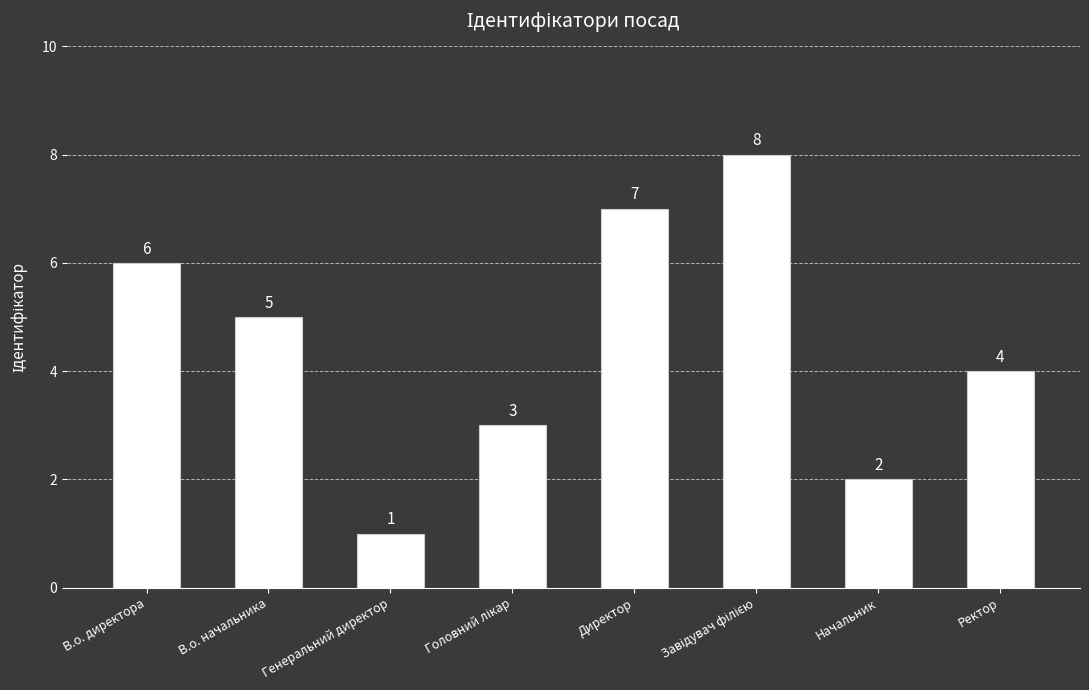

What is the ratio of the value at Ректор to the value at В.о. директора?

0.7